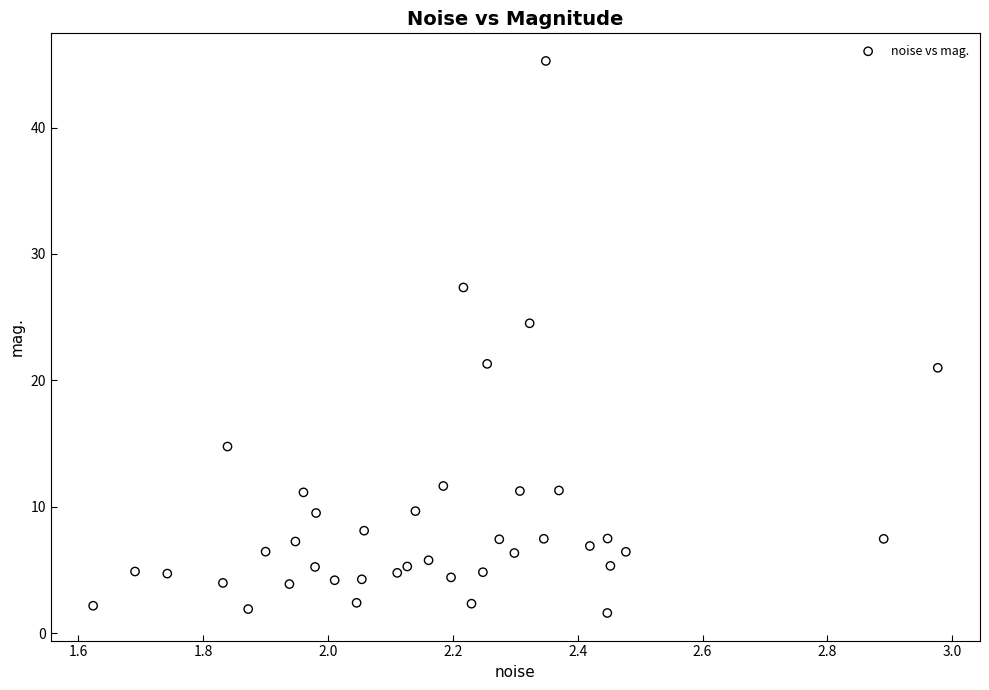

What is the range of Y values (max minus min)?

43.7